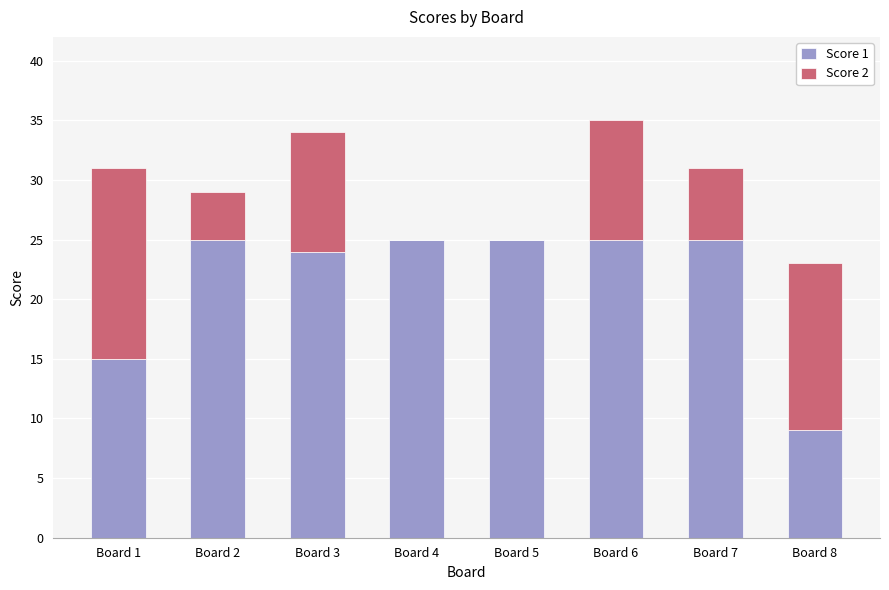

What is the total value across all series at Board 2?

29